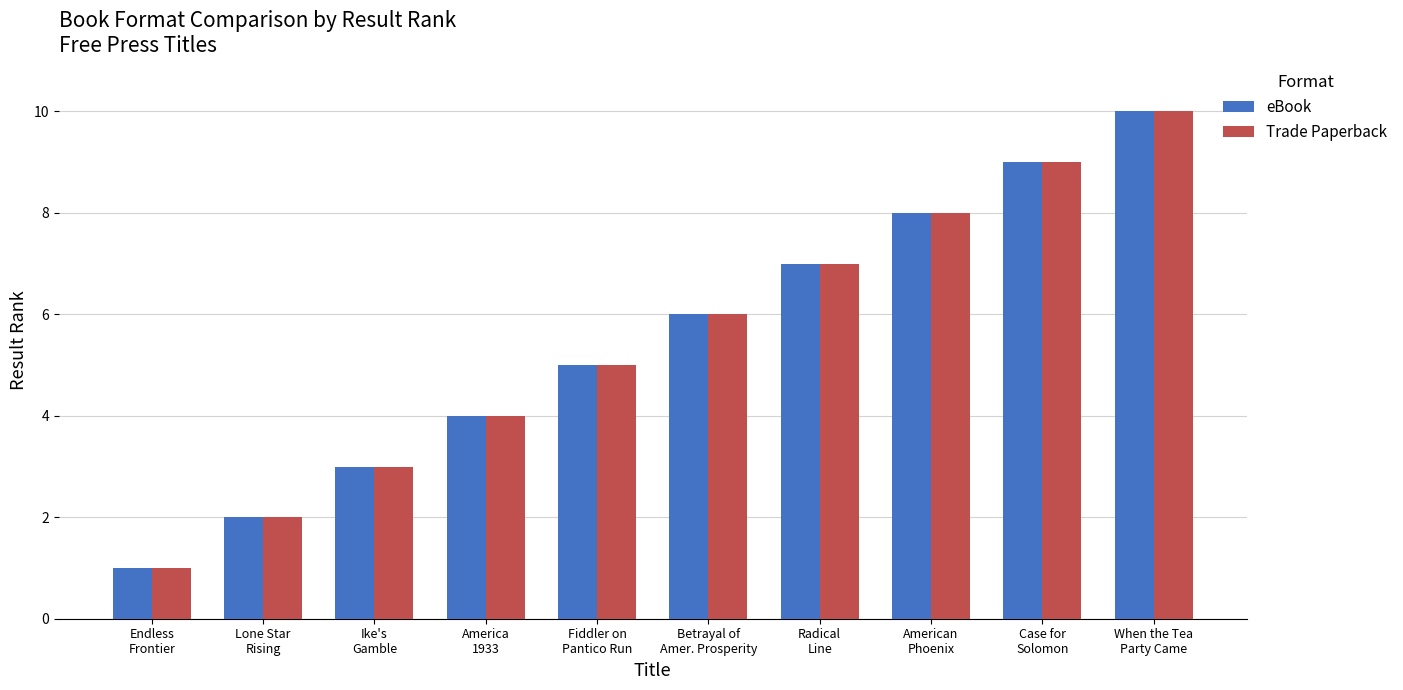

Does the chart contain stacked bars?

No